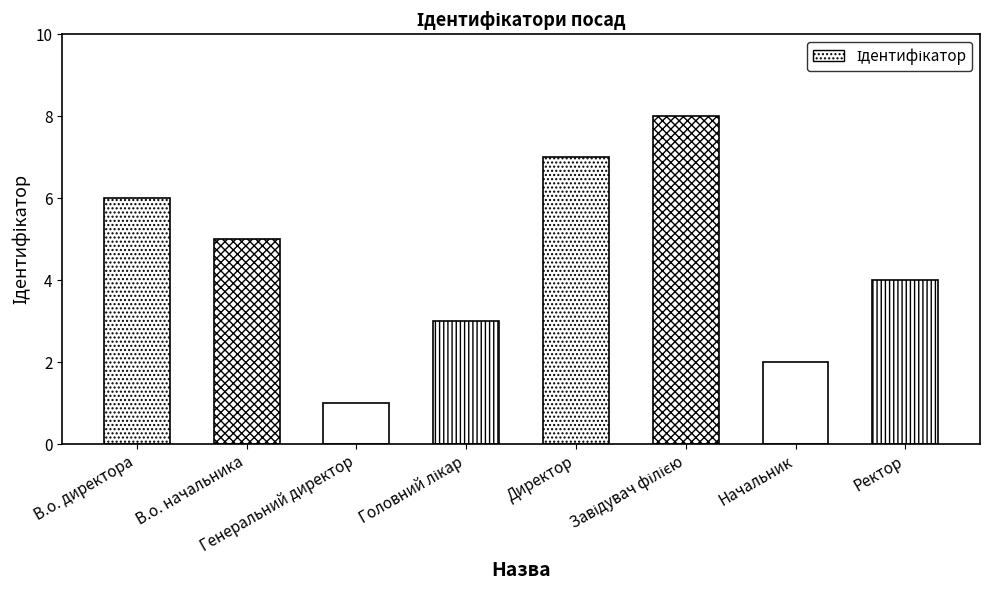

What is the sum of all values?

36